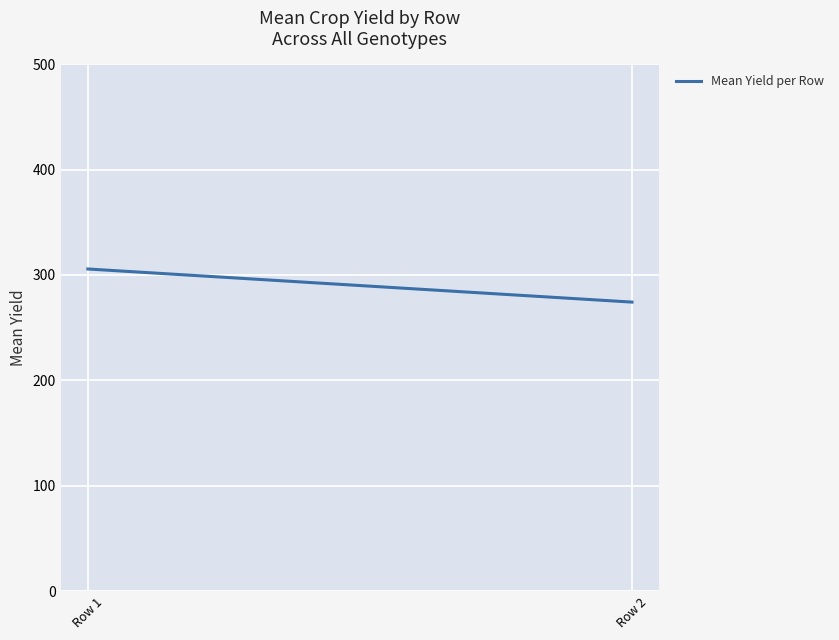

Read the value at Row 2.

274.3